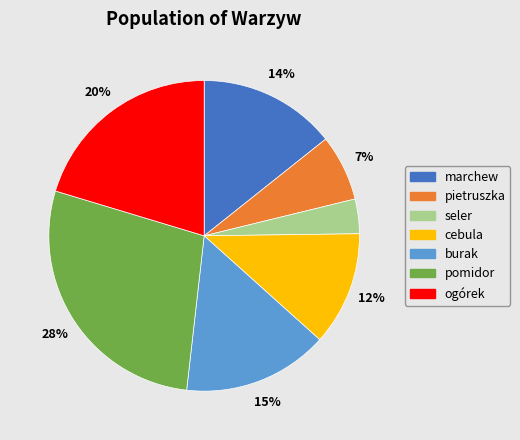

Which category has the smallest portion of the pie?

seler